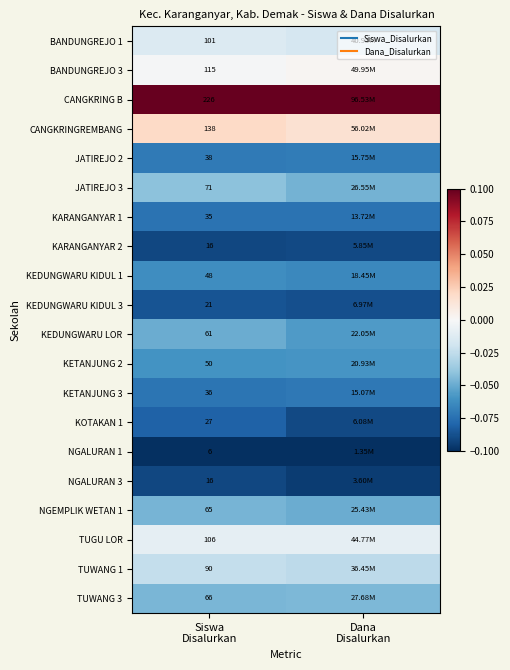

The value of NGEMPLIK WETAN 1 at Siswa Disalurkan is -0.0. True or false?

False